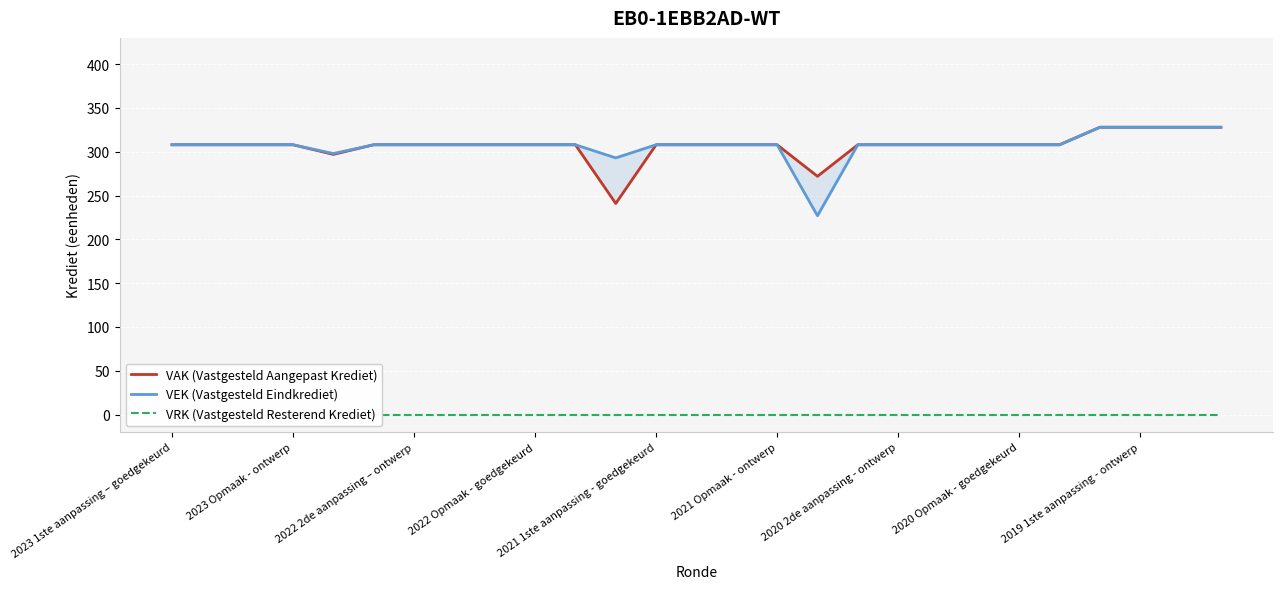

Which series changed the most between 12 and 17?

VAK (Vastgesteld Aangepast Krediet)